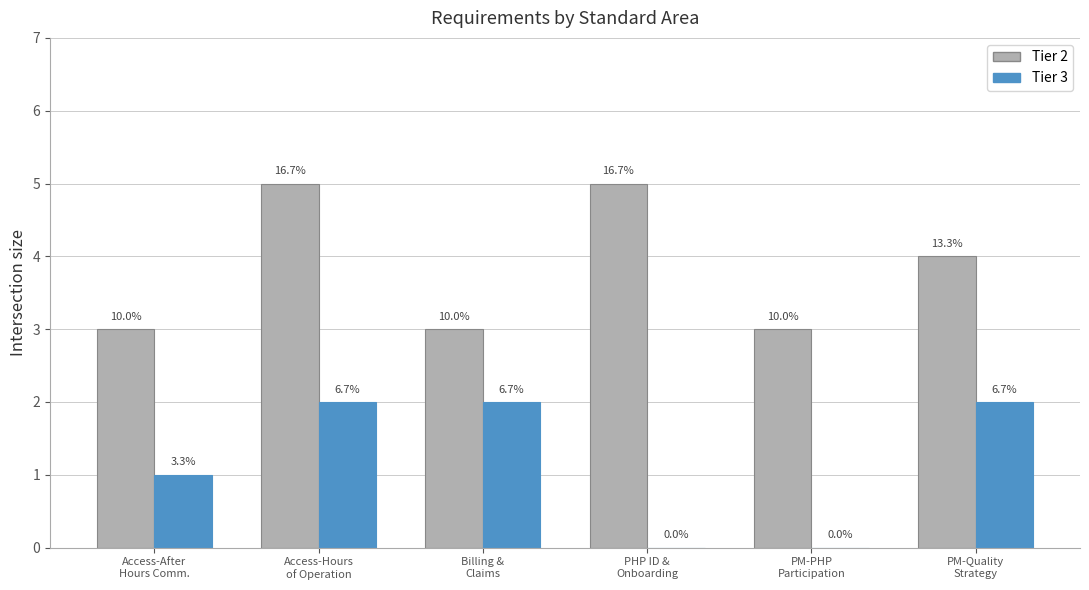

What position from the left is Billing &
Claims?

3